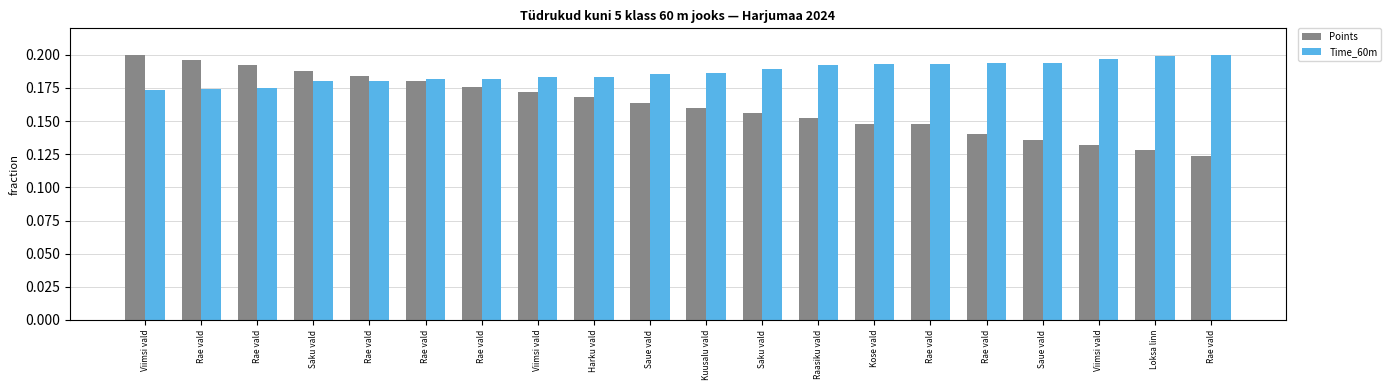

What are all the series names shown in the legend?

Points, Time_60m